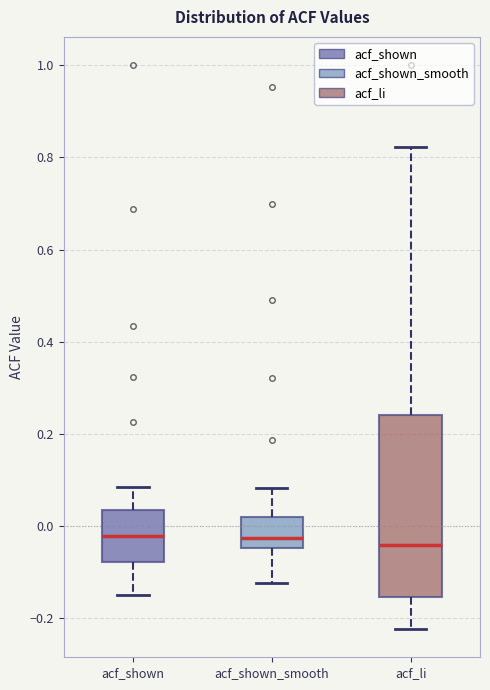

Comparing the boxes themselves (not the whiskers), which one is the tallest?

acf_li